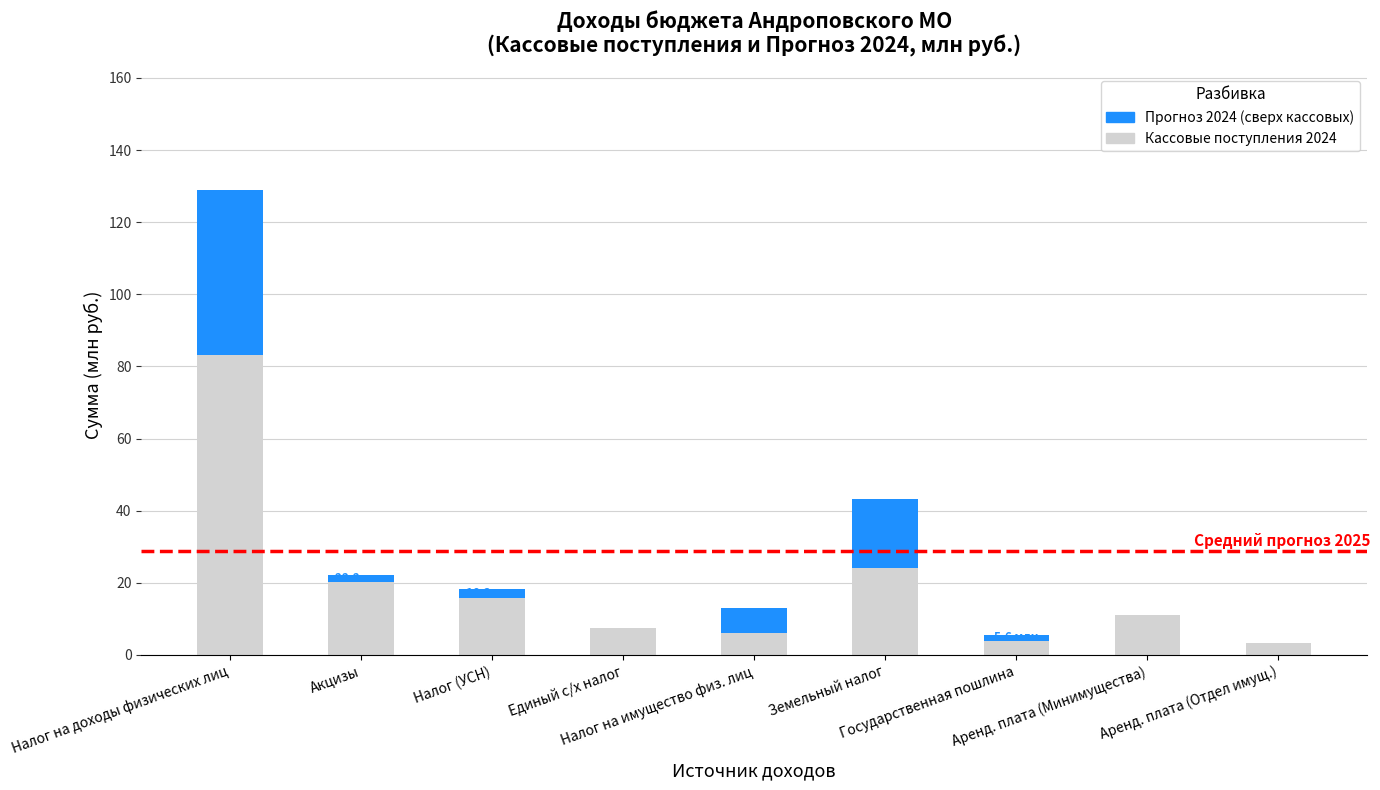

What is the maximum value for Кассовые поступления 2024?

83.2